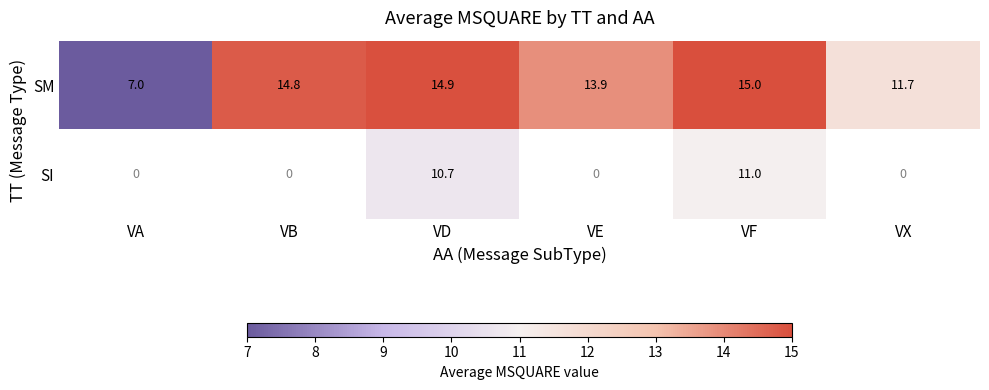

What value does the SM series have at VD?

14.9